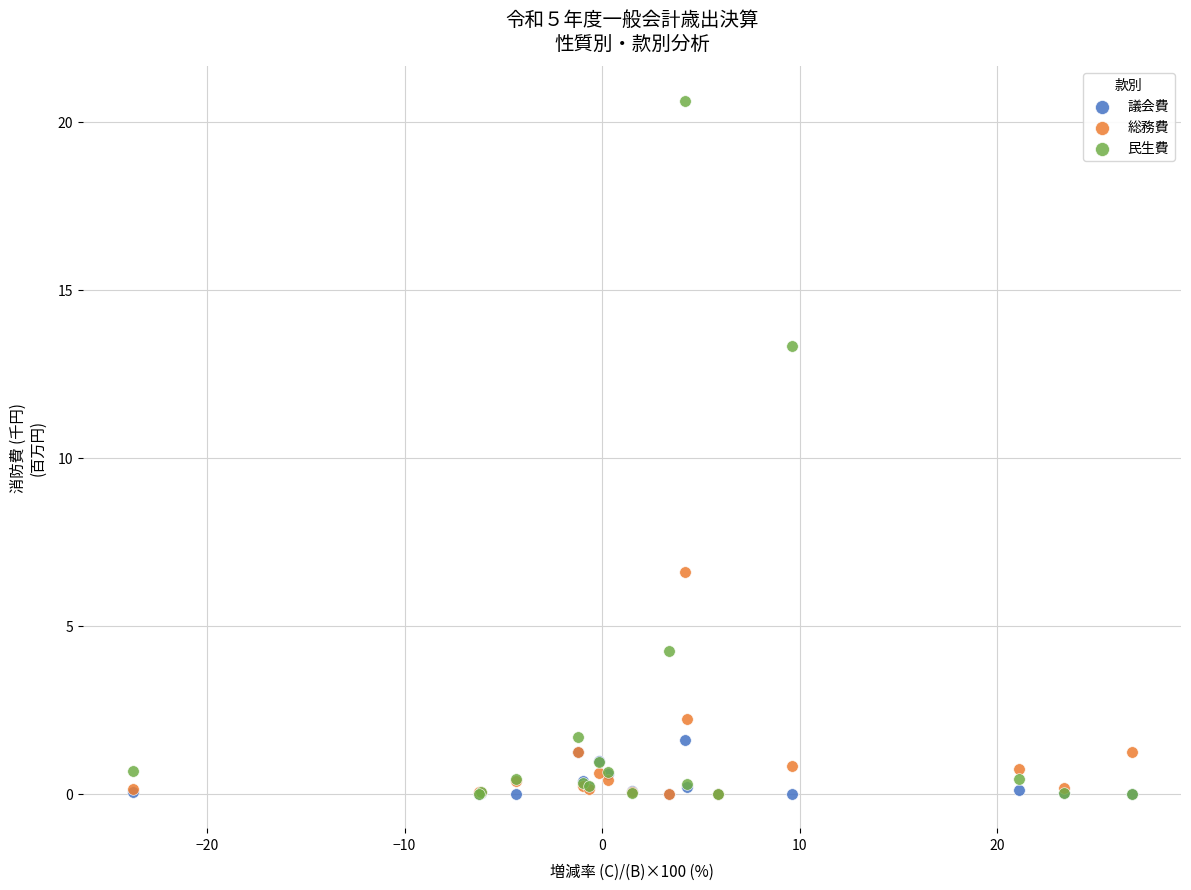

In the 総務費 series, what Y value is closest to 3?

2.2